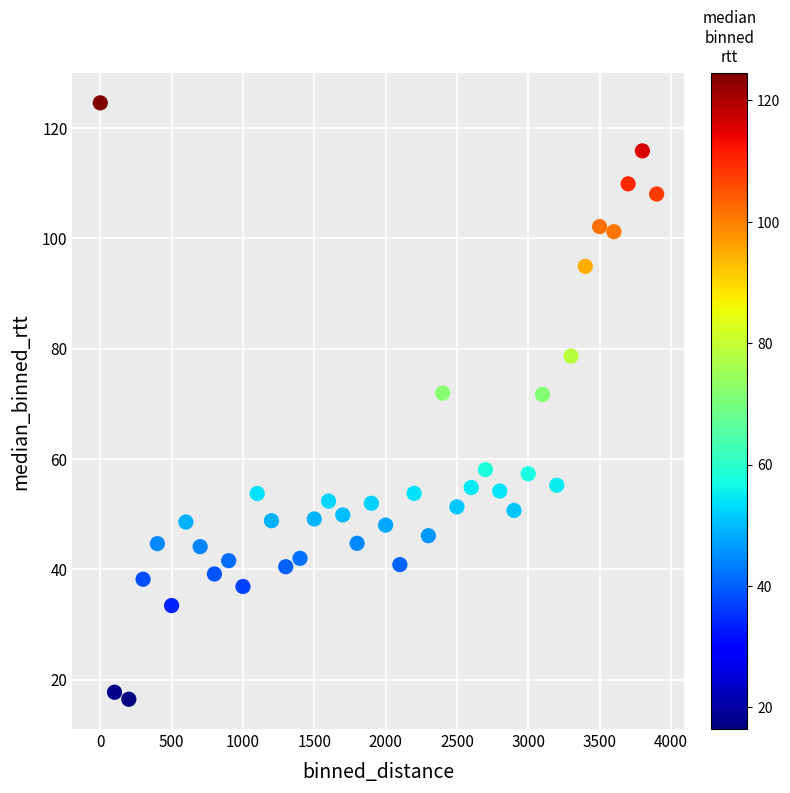

What is the range of X values (max minus min)?

3900.0